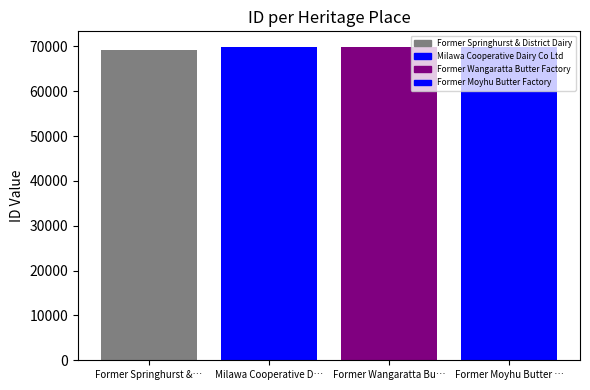

Reading left to right, transcribe all the data shown in this chart.

69093	69855	69857	69859